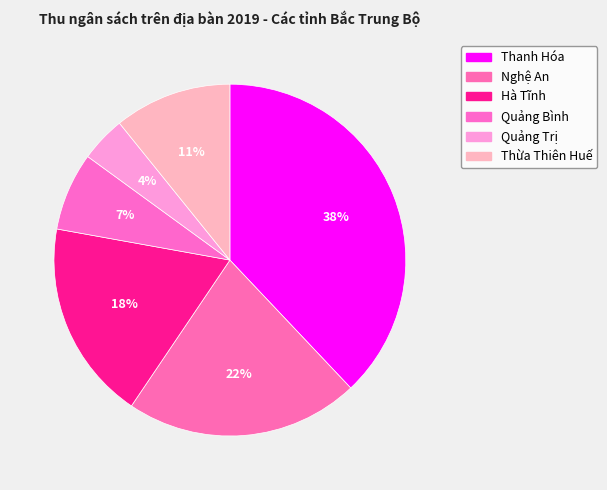

Does Hà Tĩnh represent more than half of the total?

No